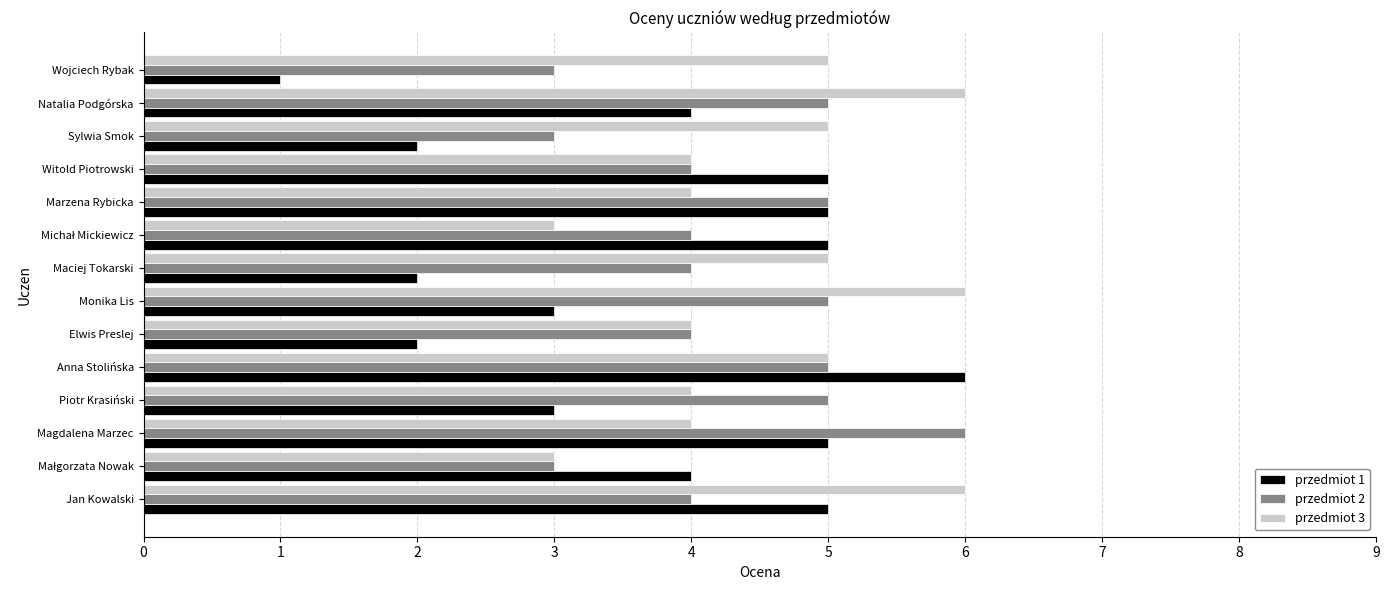

Which series changed the most between Magdalena Marzec and Wojciech Rybak?

przedmiot 1